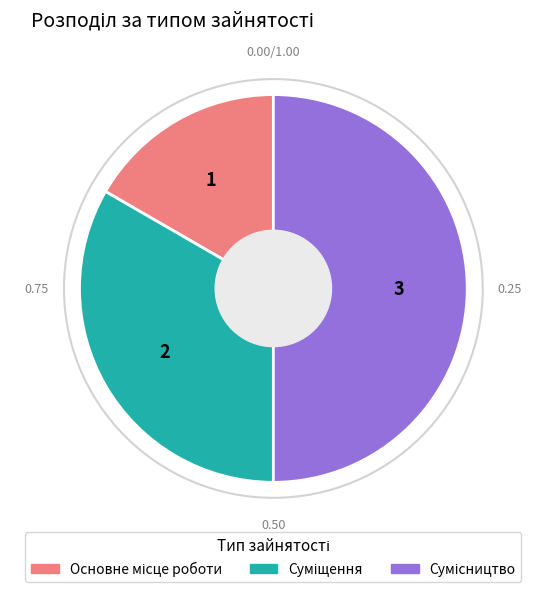

How many segments does this pie chart have?

3